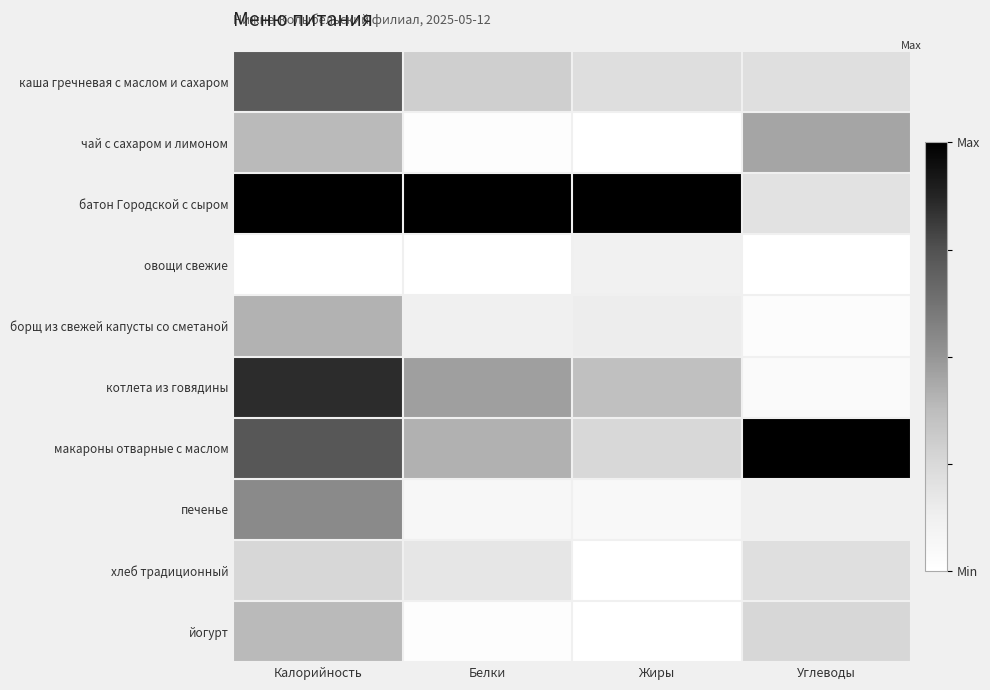

How many series are shown in this chart?

10